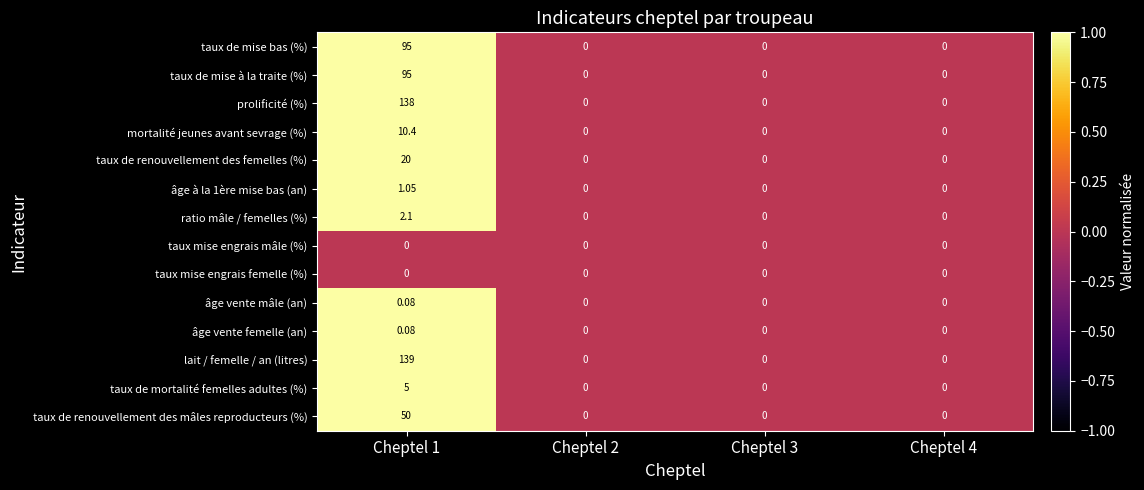

Which series has the largest total across all categories?

lait / femelle / an (litres)